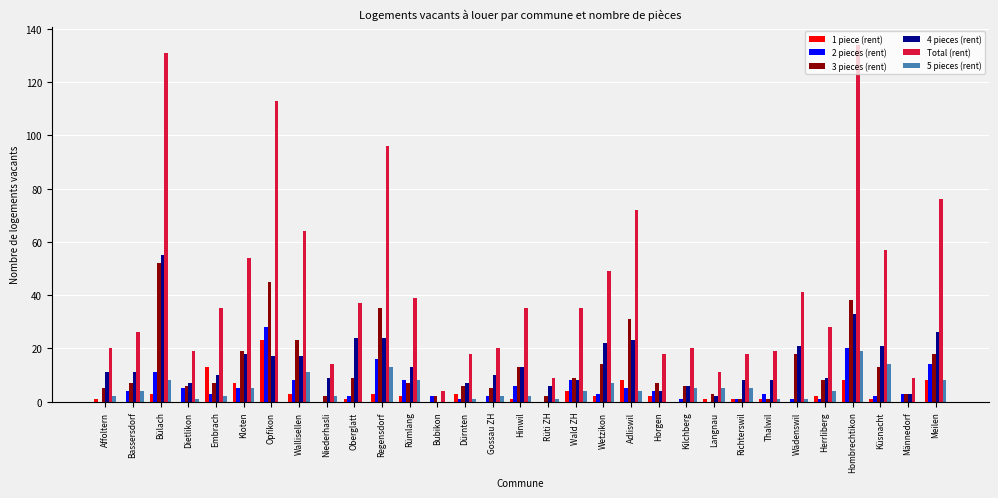

How many values in 4 pieces (rent) are above zero?

30